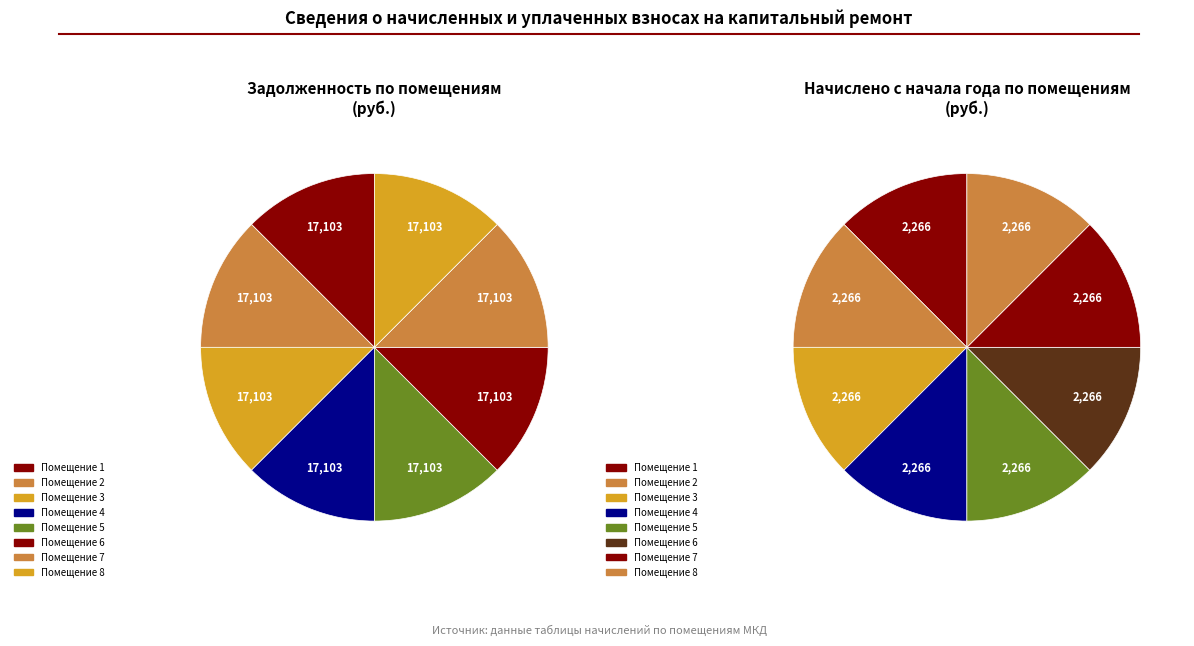

How much of the chart is everything except 6?

87.5%